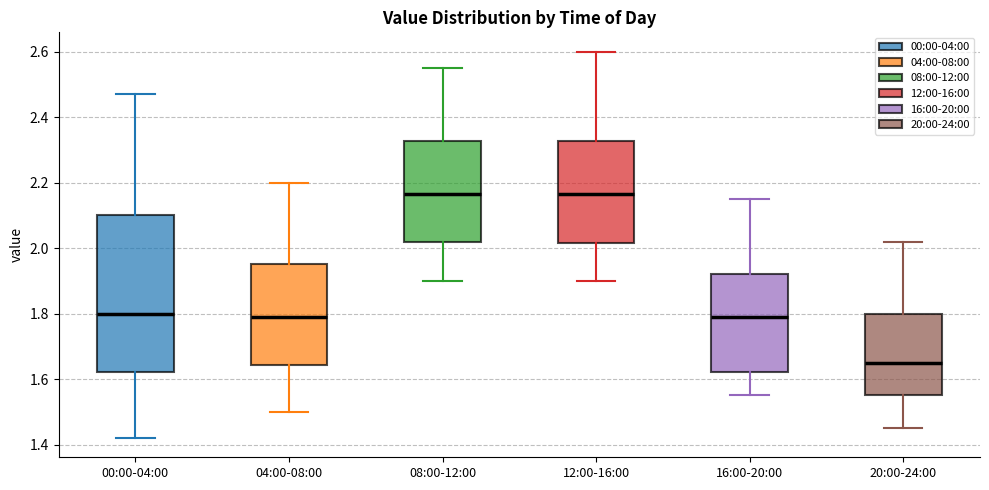

Reading left to right, read every box against the y-axis: the position of its median line, the range the box covers, and the ends of its whiskers. The values are not printed on the chart, so give them approximately, as read against the axis.

00:00-04:00: median 1.80, box 1.62 to 2.10, whiskers 1.42 to 2.48
04:00-08:00: median 1.80, box 1.64 to 1.96, whiskers 1.50 to 2.20
08:00-12:00: median 2.16, box 2.02 to 2.32, whiskers 1.90 to 2.56
12:00-16:00: median 2.16, box 2.02 to 2.32, whiskers 1.90 to 2.60
16:00-20:00: median 1.80, box 1.62 to 1.92, whiskers 1.56 to 2.16
20:00-24:00: median 1.66, box 1.56 to 1.80, whiskers 1.46 to 2.02